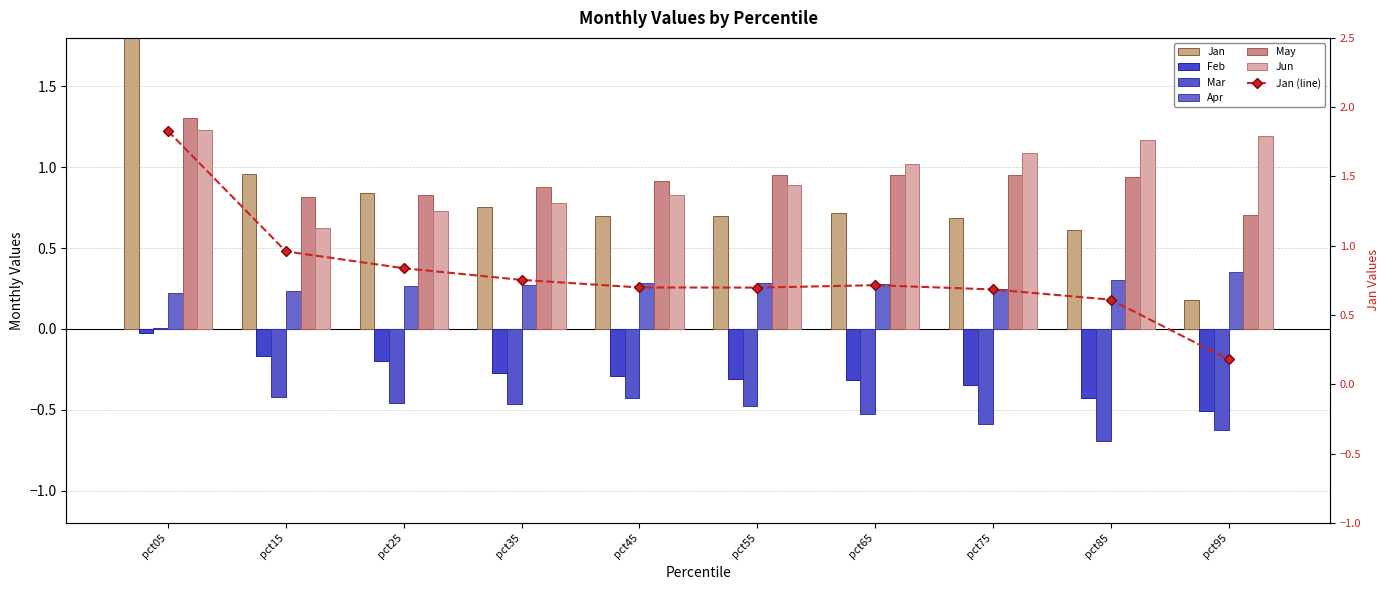

Where is May nearest to the value 1?

pct65